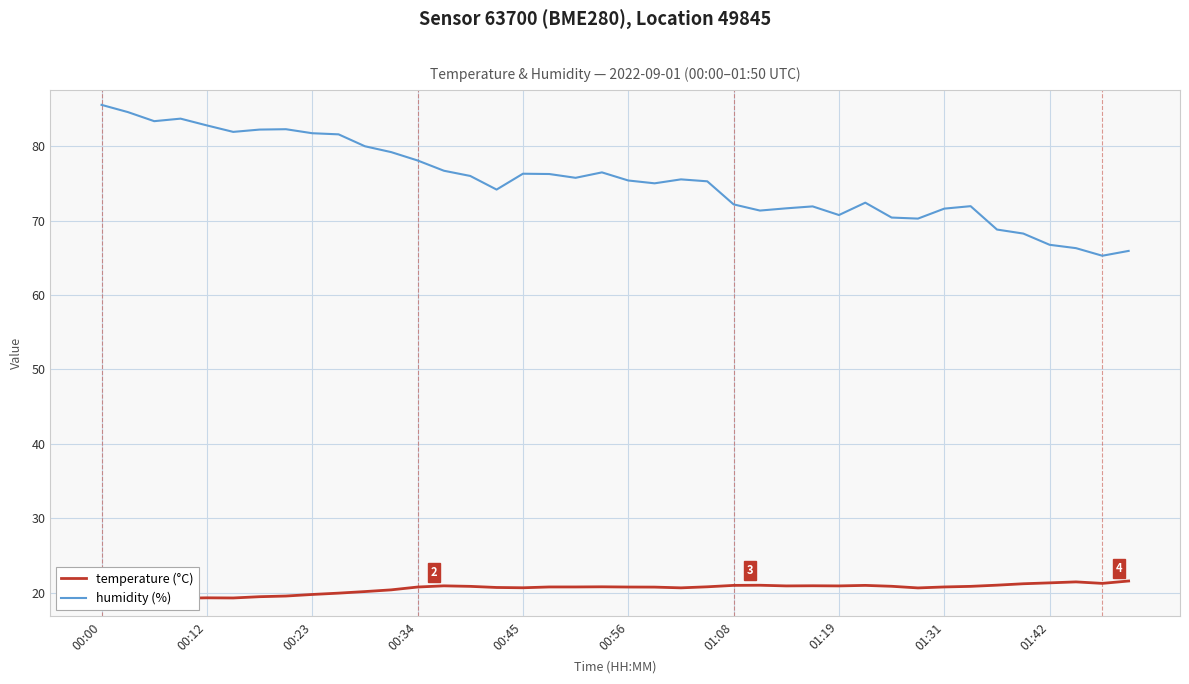

The value of temperature (°C) at 26 is 32.8. True or false?

False